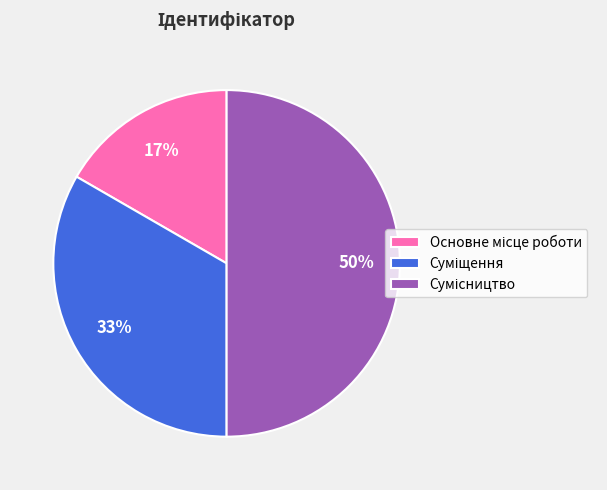

To the nearest percent, what is the average slice percentage?

33%